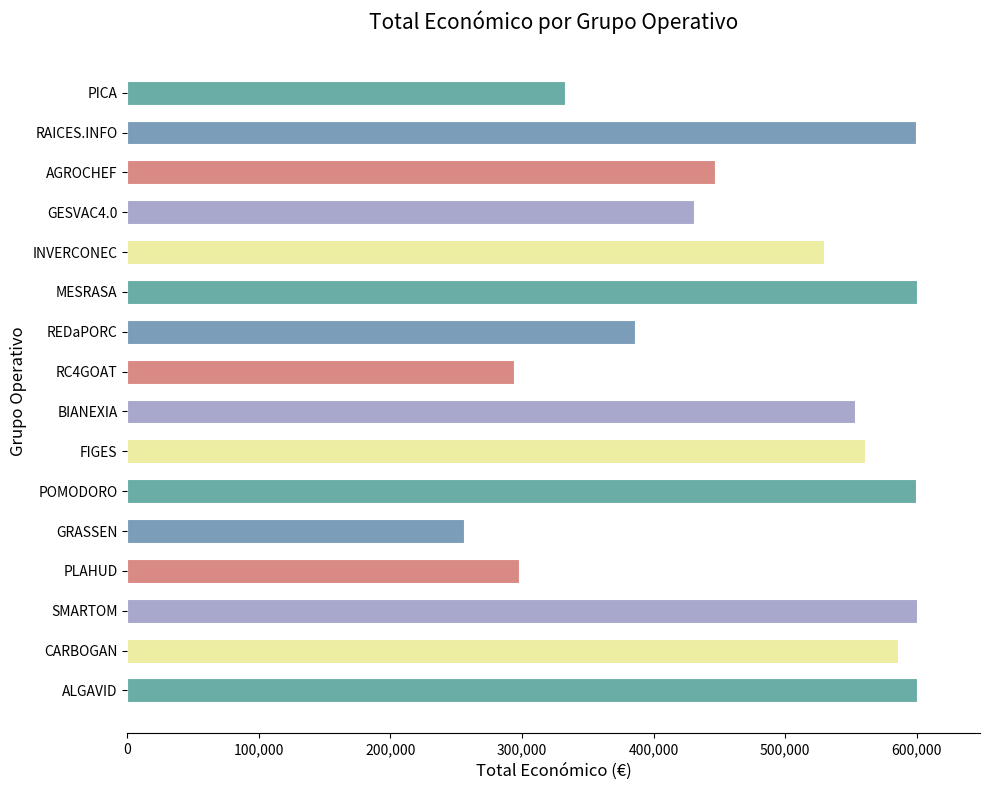

Count the number of categories in the chart.

16